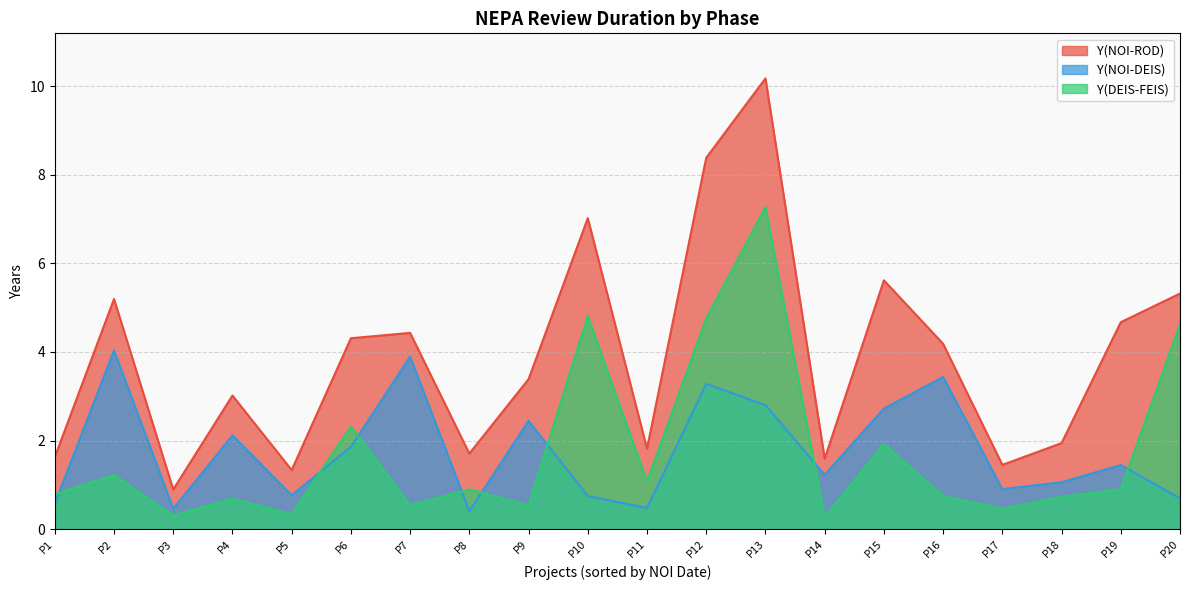

Reading left to right, list all the values displayed in this chart.

Y(NOI-ROD): 1.6	5.2	0.9	3.0	1.3	4.3	4.4	1.7	3.4	7.0	1.8	8.4	10.2	1.6	5.6	4.2	1.5	1.9	4.7	5.3
Y(NOI-DEIS): 0.6	4.0	0.5	2.1	0.8	1.9	3.9	0.4	2.4	0.7	0.5	3.3	2.8	1.2	2.7	3.4	0.9	1.1	1.4	0.7
Y(DEIS-FEIS): 0.8	1.2	0.3	0.7	0.3	2.3	0.5	0.9	0.5	4.8	1.1	4.8	7.3	0.3	1.9	0.7	0.5	0.7	0.9	4.6